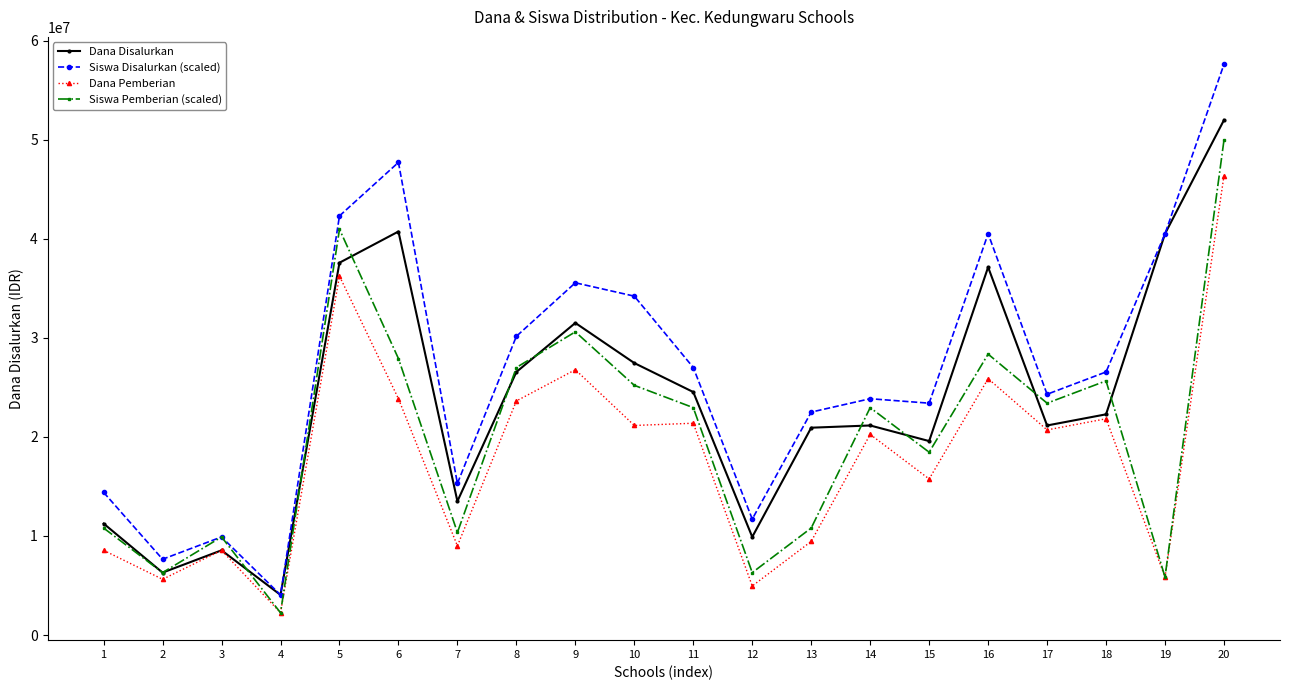

Which series has the largest range (max minus min)?

Siswa Disalurkan (scaled)